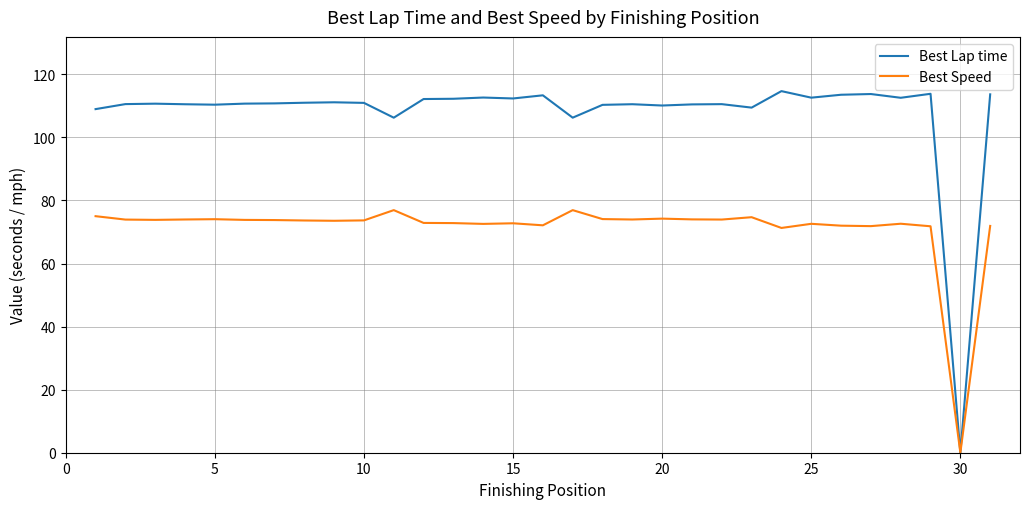

List the series in order of their peak value, highest first.

Best Lap time, Best Speed